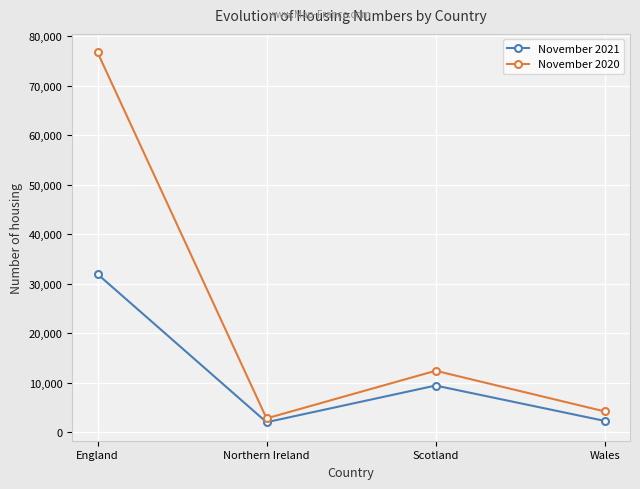

Rank the series by their maximum value, from highest to lowest.

November 2020, November 2021